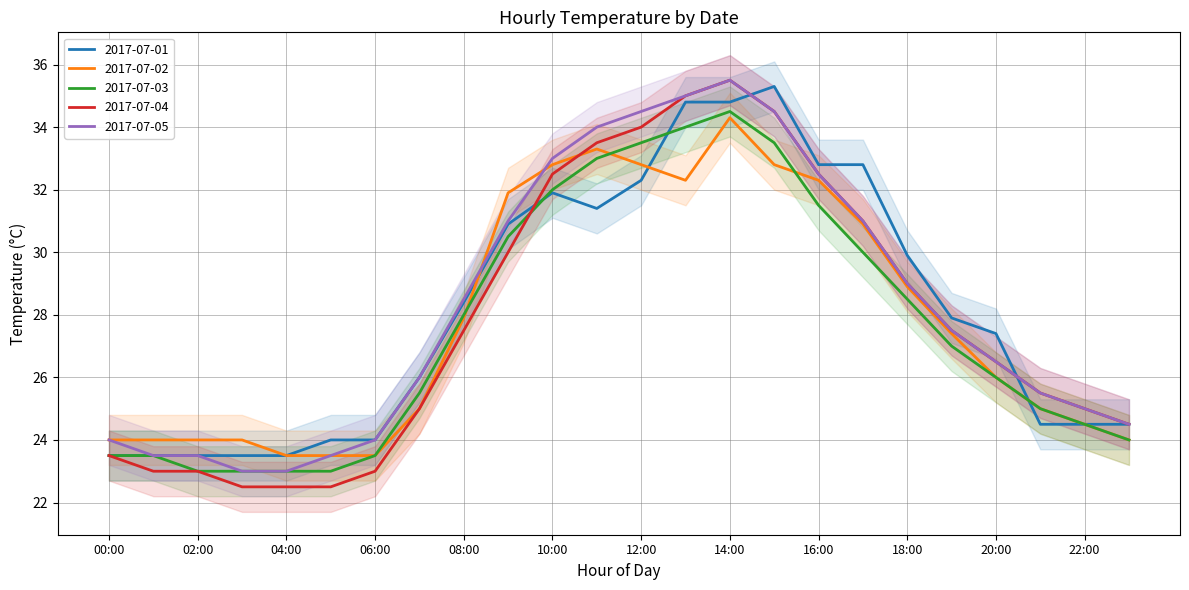

Count the number of data series in this chart.

5